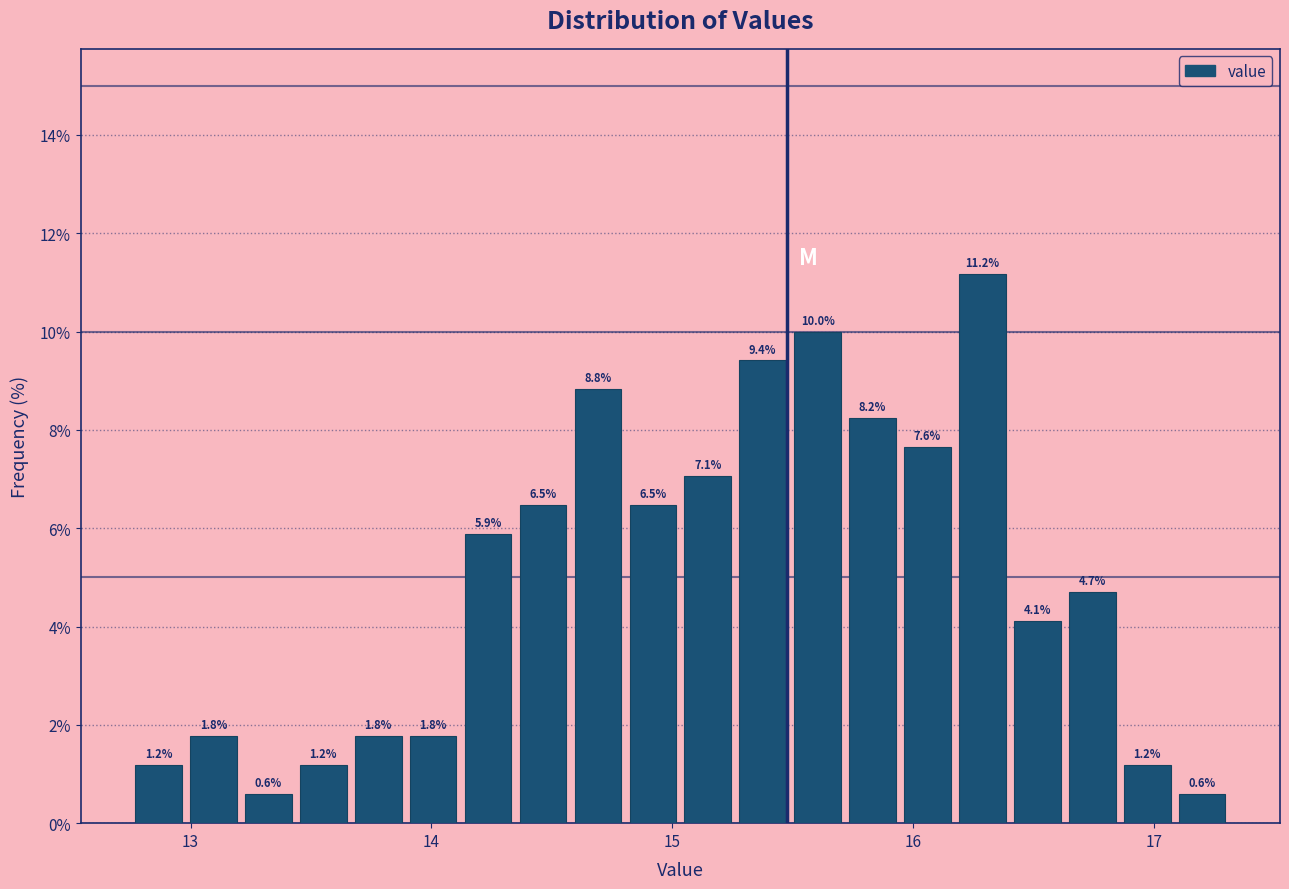

Around what value on the x-axis is the tallest bar? Give the approximate position of its centre, as read against the axis.

16.3